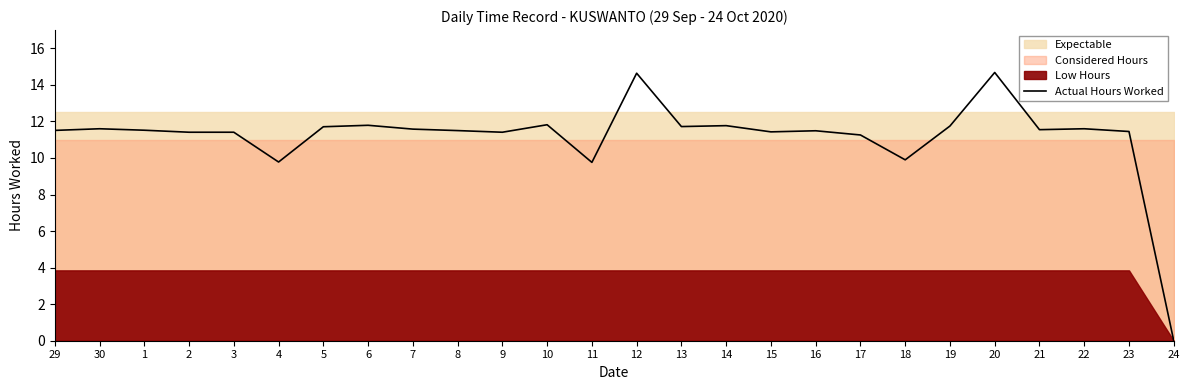

At which category does the chart reach its peak across all series?

20